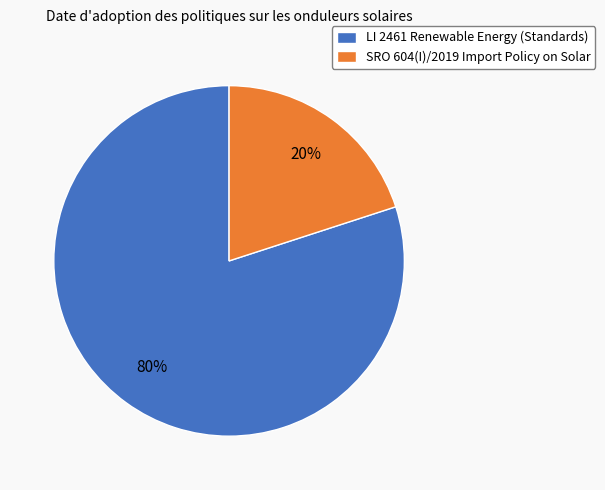

To the nearest percent, what percentage of the pie is LI 2461 Renewable Energy (Standards)?

80%